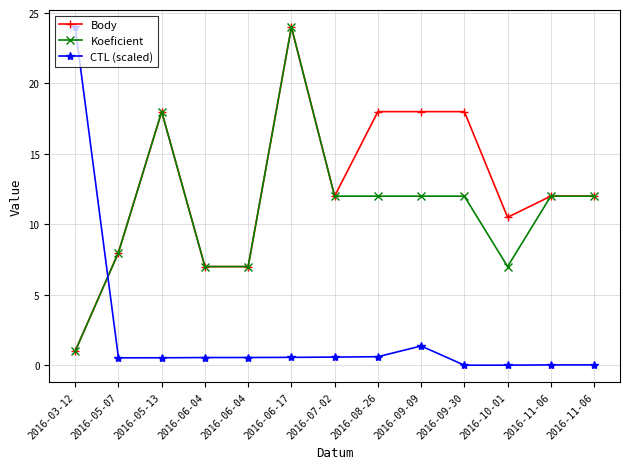

At which category does Koeficient reach its first local peak?

2016-05-13